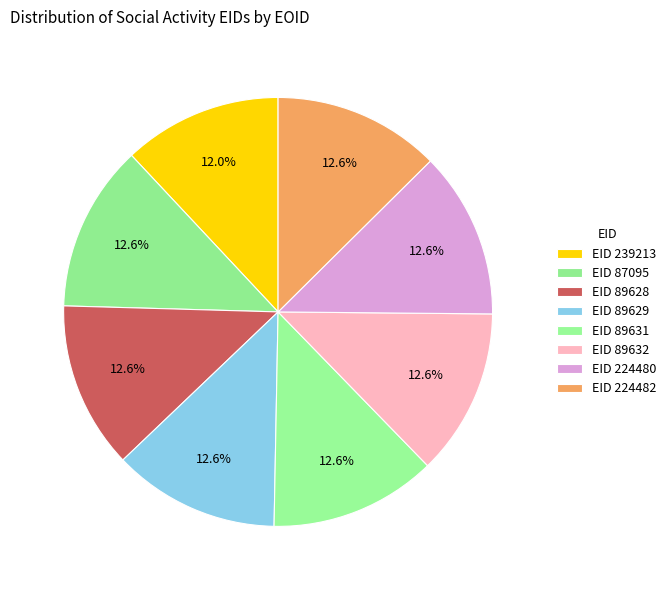

Rank the categories by value from lowest to highest.

239213, 87095, 89628, 89629, 89631, 89632, 224480, 224482